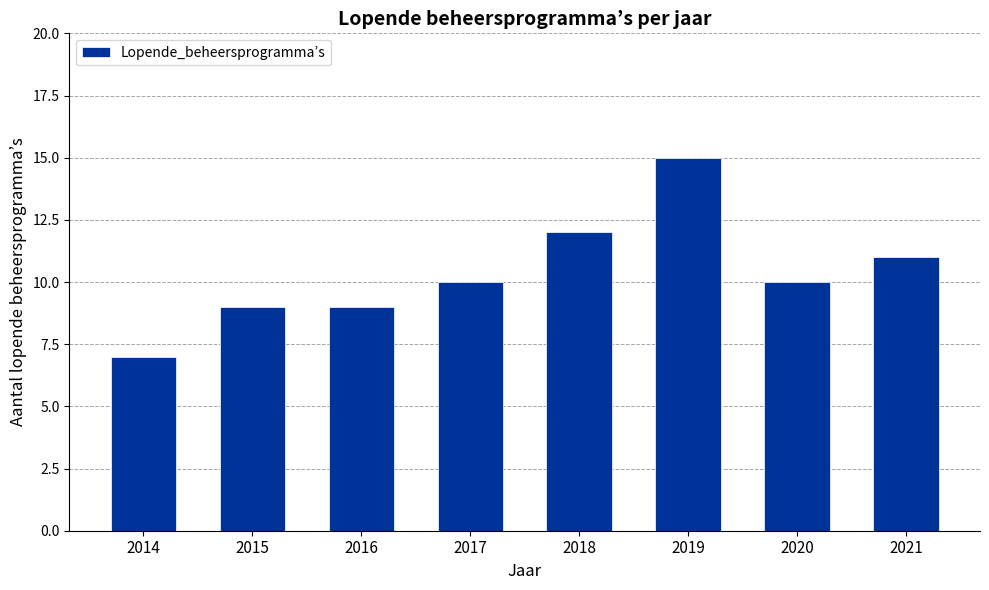

What is the value of the 5th bar from the left?

12